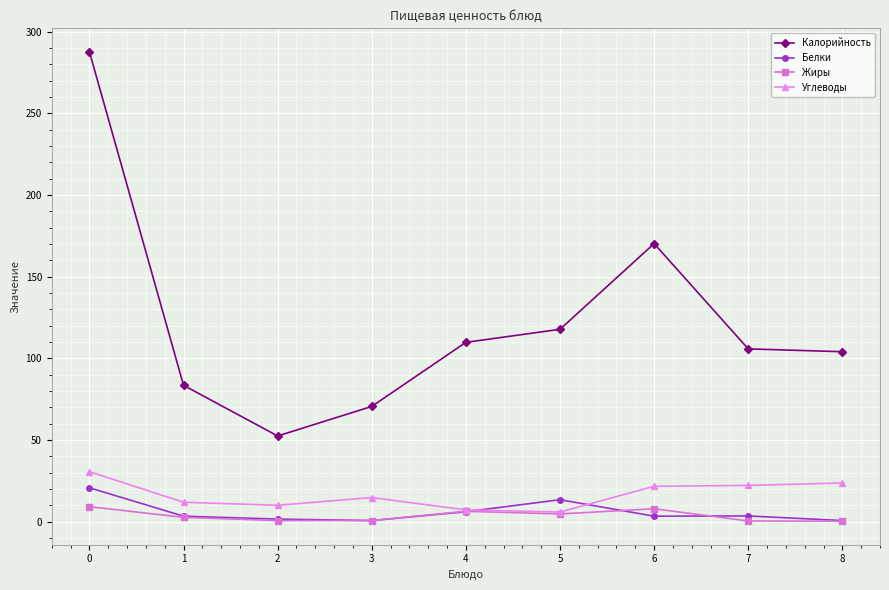

The value of Калорийность at 2 is 52.4. True or false?

True